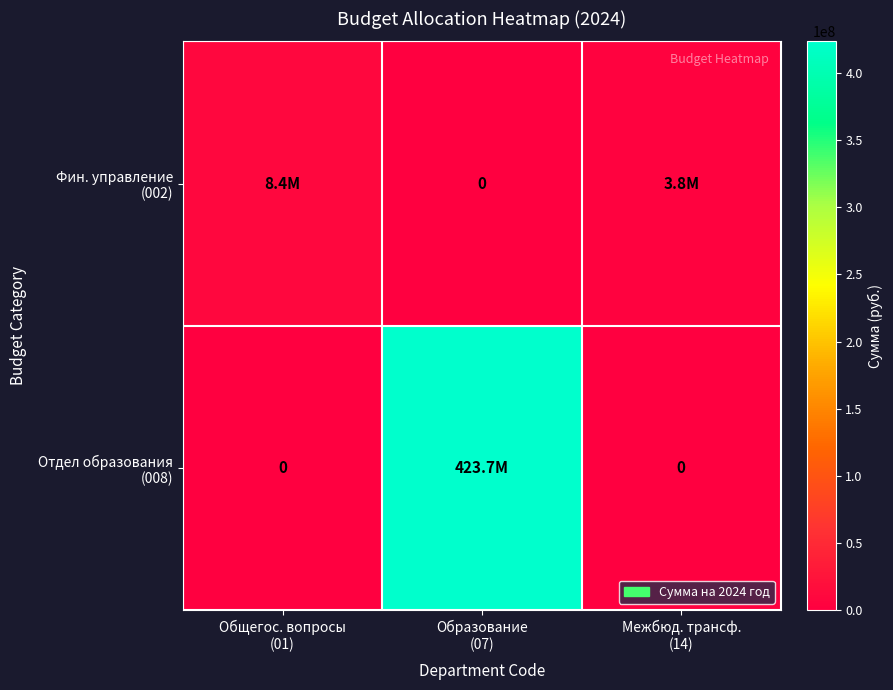

Where does the Фин. управление (002) series first go above 3828000?

Общегос. вопросы (01)